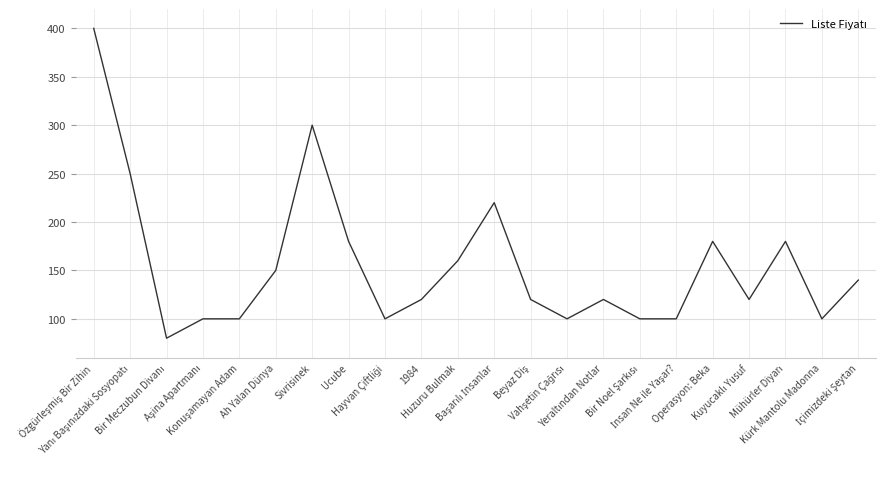

What is the maximum value shown in the chart?

400